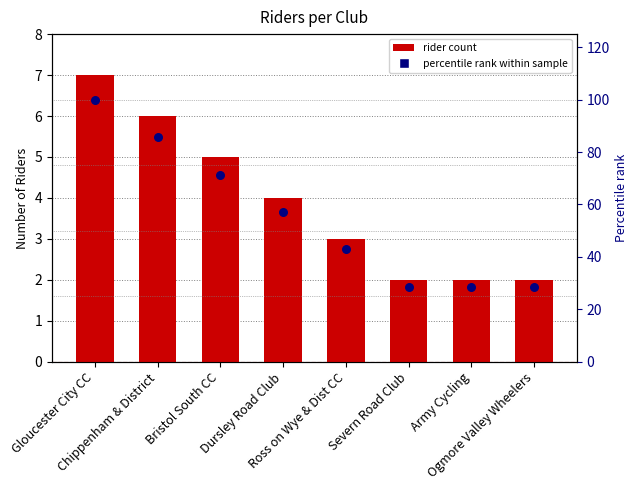

Which series reaches the minimum Y coordinate?

count